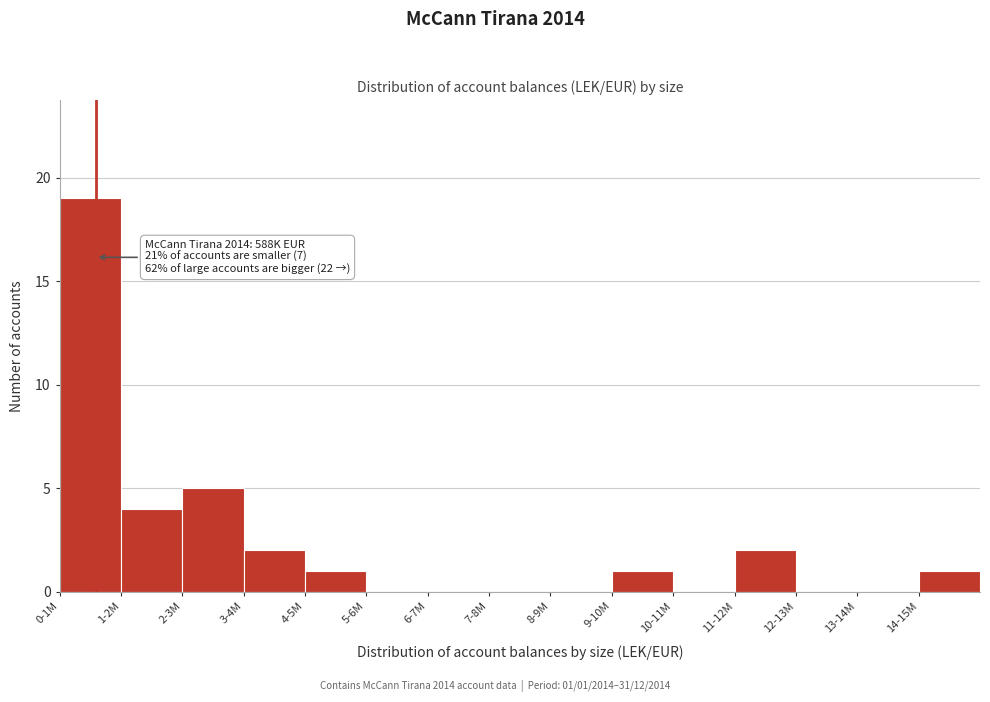

Reading left to right, list all the values displayed in this chart.

0-1M=19	1-2M=4	2-3M=5	3-4M=2	4-5M=1	5-6M=0	6-7M=0	7-8M=0	8-9M=0	9-10M=1	10-11M=0	11-12M=2	12-13M=0	13-14M=0	14-15M=1